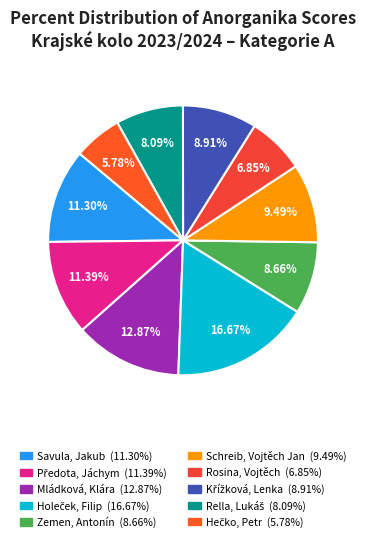

Is the sum of Rella, Lukáš and Předota, Jáchym greater than half?

No